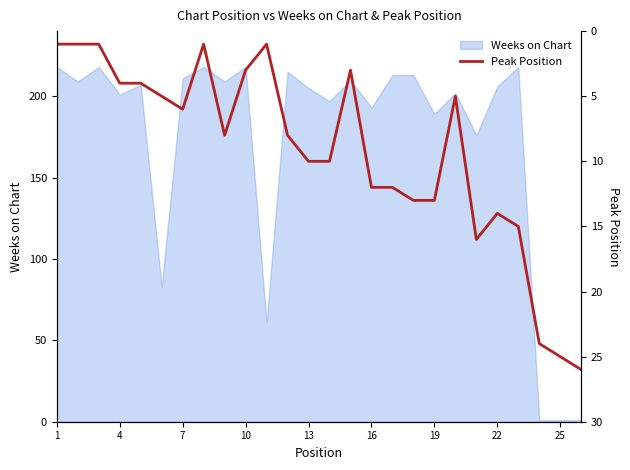

The Weeks on Chart series shows 319 at 10. True or false?

False